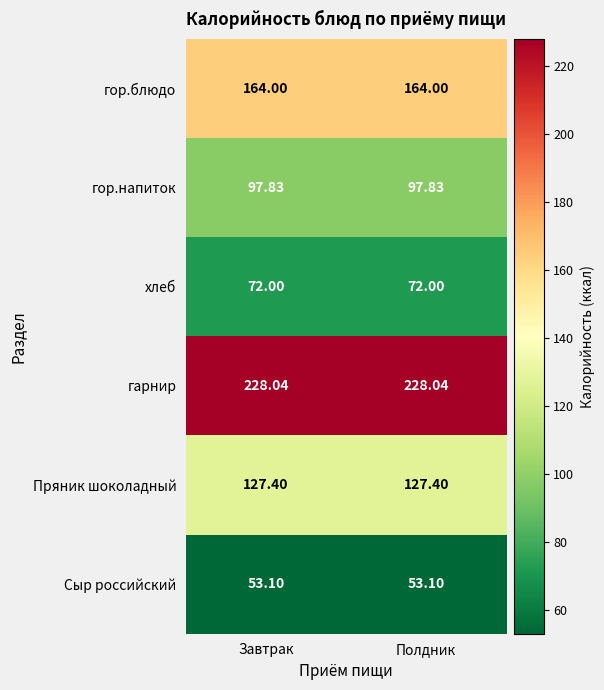

Rank the series at Завтрак from lowest to highest value.

Сыр российский, хлеб, гор.напиток, Пряник шоколадный, гор.блюдо, гарнир